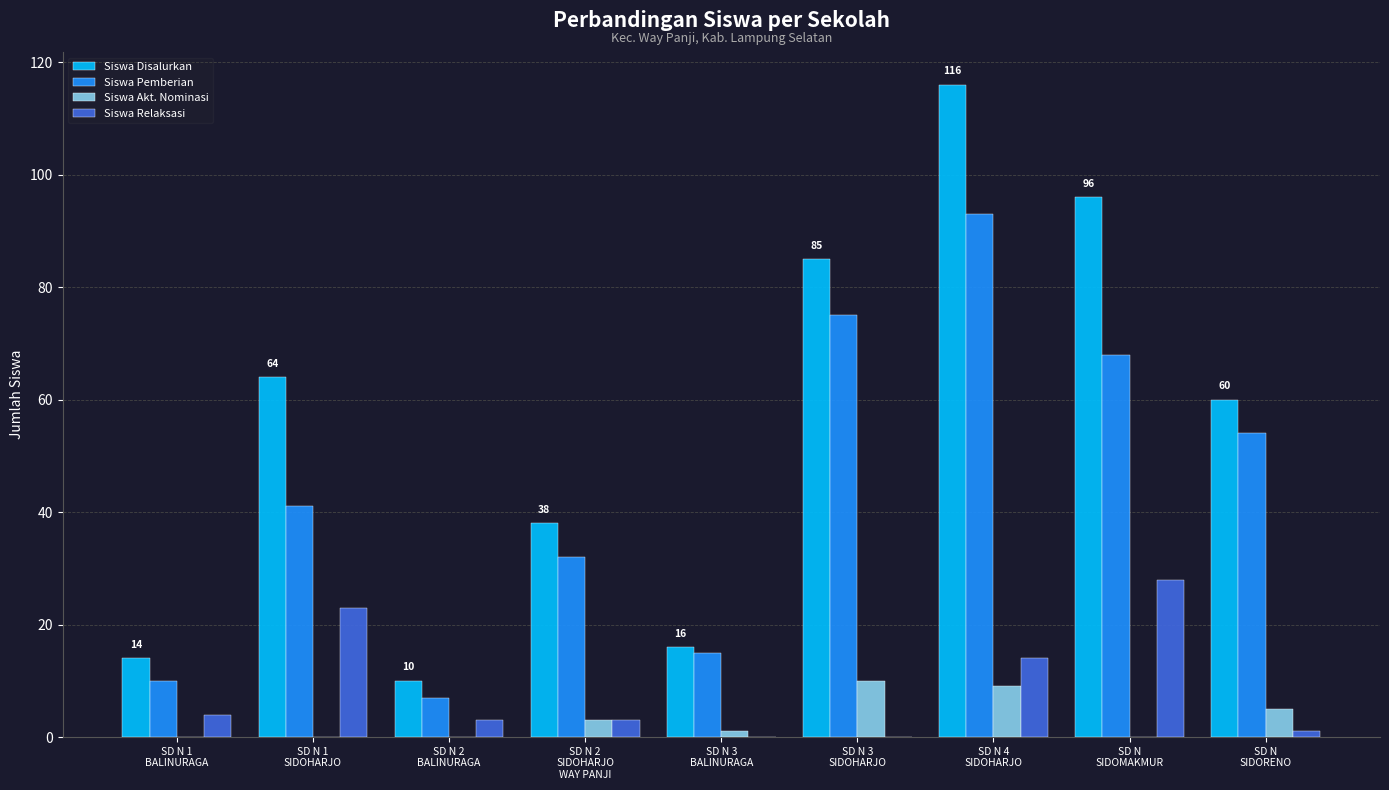

Reading left to right, transcribe all the data shown in this chart.

Siswa Disalurkan: SD N 1
BALINURAGA=14	SD N 1
SIDOHARJO=64	SD N 2
BALINURAGA=10	SD N 2
SIDOHARJO
WAY PANJI=38	SD N 3
BALINURAGA=16	SD N 3
SIDOHARJO=85	SD N 4
SIDOHARJO=116	SD N
SIDOMAKMUR=96	SD N
SIDORENO=60
Siswa Pemberian: SD N 1
BALINURAGA=10	SD N 1
SIDOHARJO=41	SD N 2
BALINURAGA=7	SD N 2
SIDOHARJO
WAY PANJI=32	SD N 3
BALINURAGA=15	SD N 3
SIDOHARJO=75	SD N 4
SIDOHARJO=93	SD N
SIDOMAKMUR=68	SD N
SIDORENO=54
Siswa Akt. Nominasi: SD N 1
BALINURAGA=0	SD N 1
SIDOHARJO=0	SD N 2
BALINURAGA=0	SD N 2
SIDOHARJO
WAY PANJI=3	SD N 3
BALINURAGA=1	SD N 3
SIDOHARJO=10	SD N 4
SIDOHARJO=9	SD N
SIDOMAKMUR=0	SD N
SIDORENO=5
Siswa Relaksasi: SD N 1
BALINURAGA=4	SD N 1
SIDOHARJO=23	SD N 2
BALINURAGA=3	SD N 2
SIDOHARJO
WAY PANJI=3	SD N 3
BALINURAGA=0	SD N 3
SIDOHARJO=0	SD N 4
SIDOHARJO=14	SD N
SIDOMAKMUR=28	SD N
SIDORENO=1